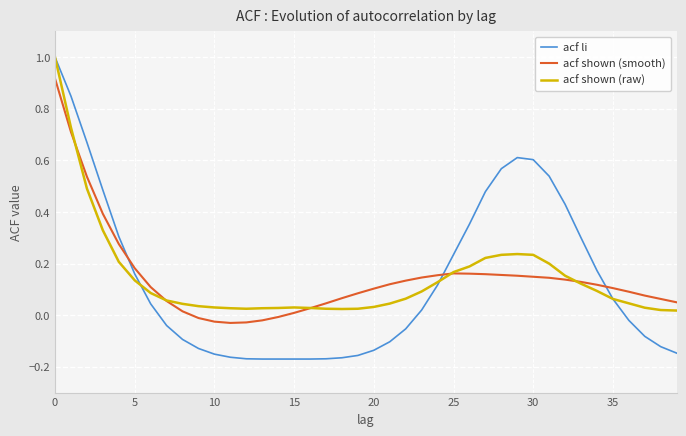

After their last crossing, which series has the higher values: acf shown (smooth) or acf li?

acf shown (smooth)